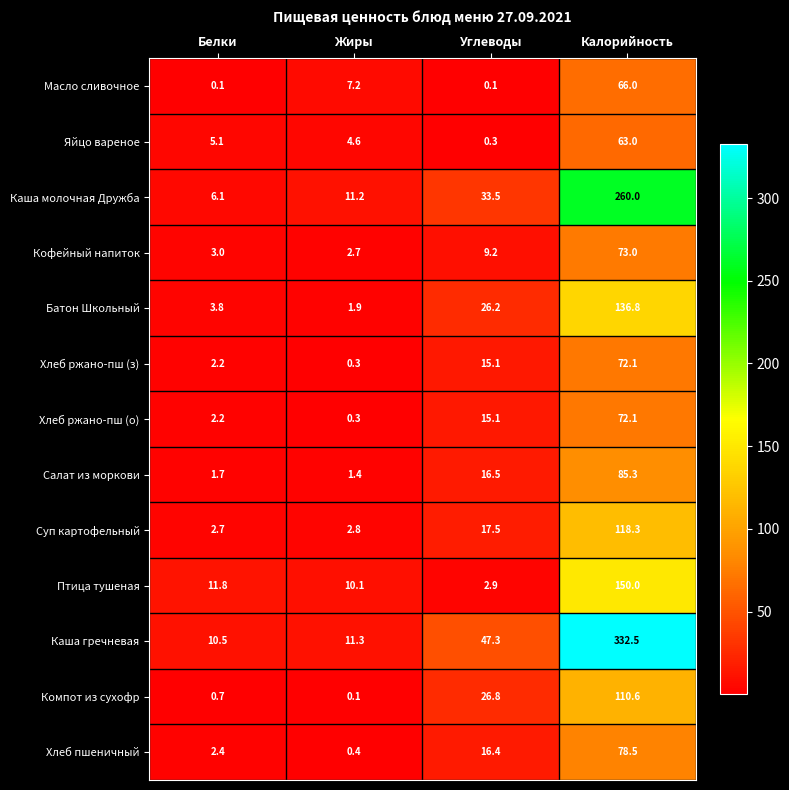

Which series has the largest total across all categories?

Каша гречневая